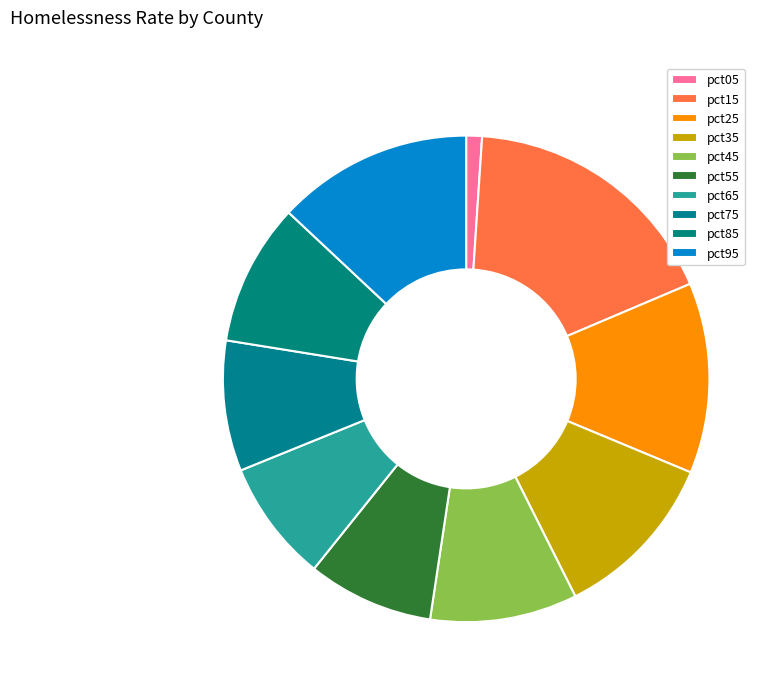

How many slices are in this pie chart?

10